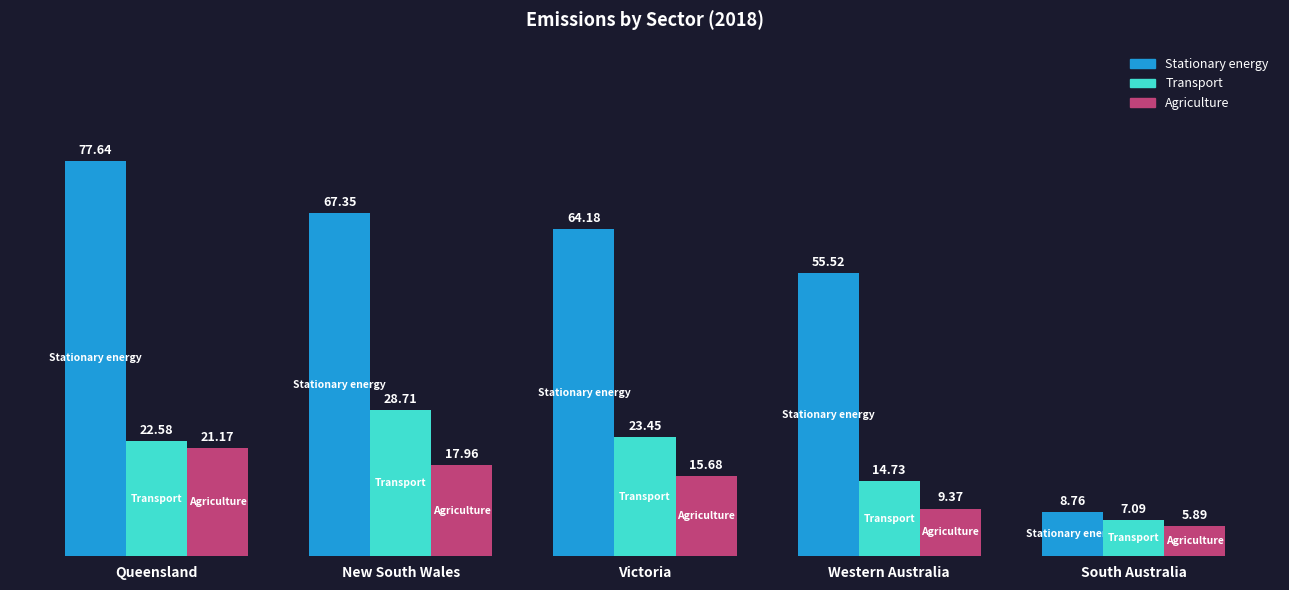

What is the maximum value shown in the chart?

77.6